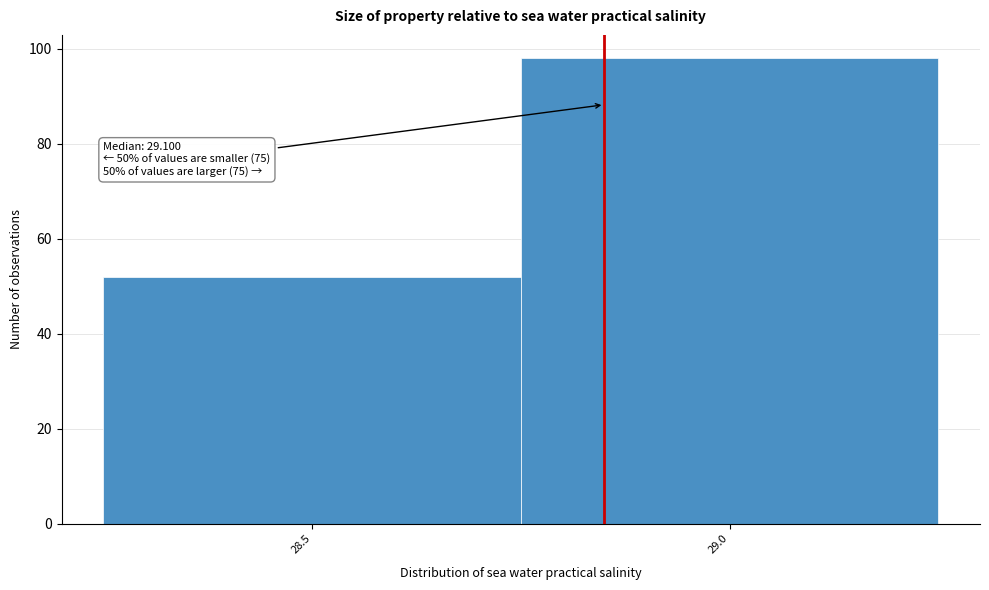

Reading left to right, transcribe all the data shown in this chart.

52	98